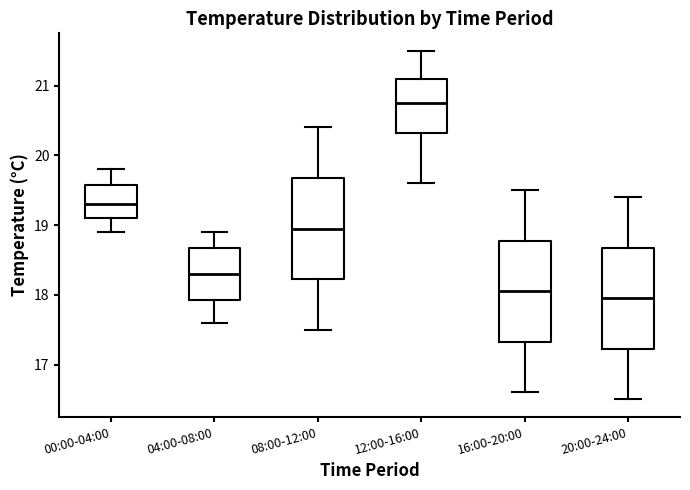

Which box has the highest median line?

12:00-16:00